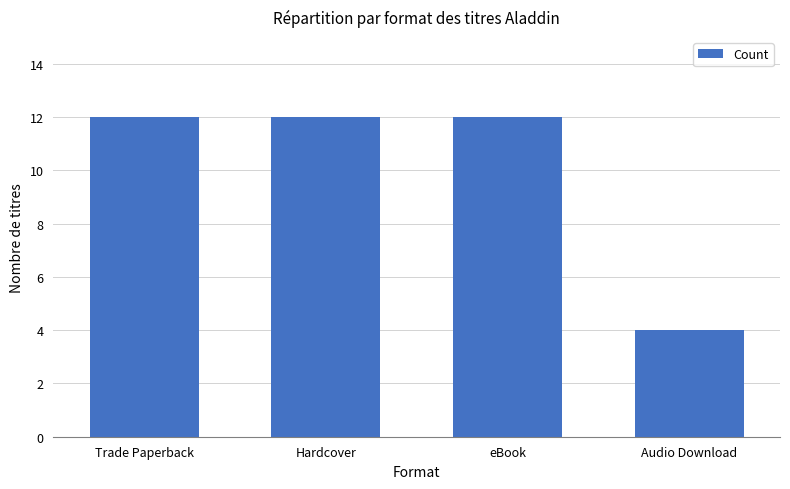

Are the bars grouped side by side (vs. stacked)?

No